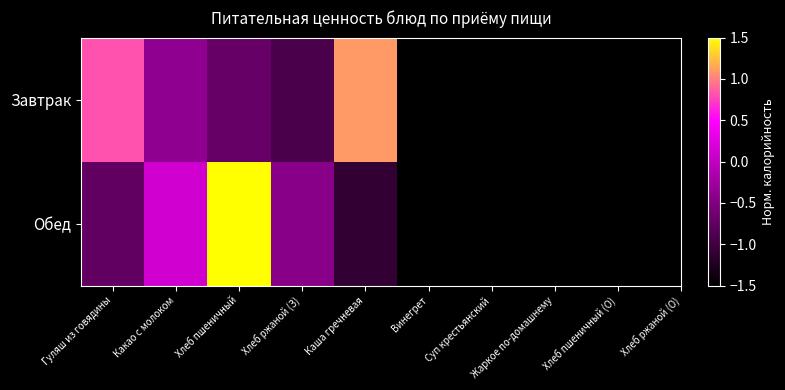

Which series has the widest spread of values?

Обед